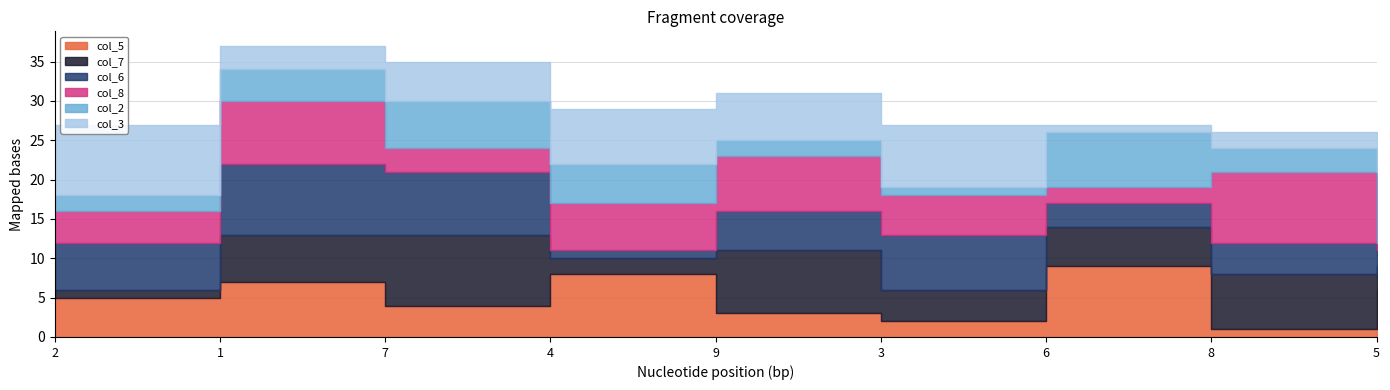

Reading left to right, what are all the values shown in this chart?

col_5: 5	7	4	8	3	2	9	1	6
col_7: 1	6	9	2	8	4	5	7	3
col_6: 6	9	8	1	5	7	3	4	2
col_8: 4	8	3	6	7	5	2	9	1
col_2: 2	4	6	5	2	1	7	3	9
col_3: 9	3	5	7	6	8	1	2	4